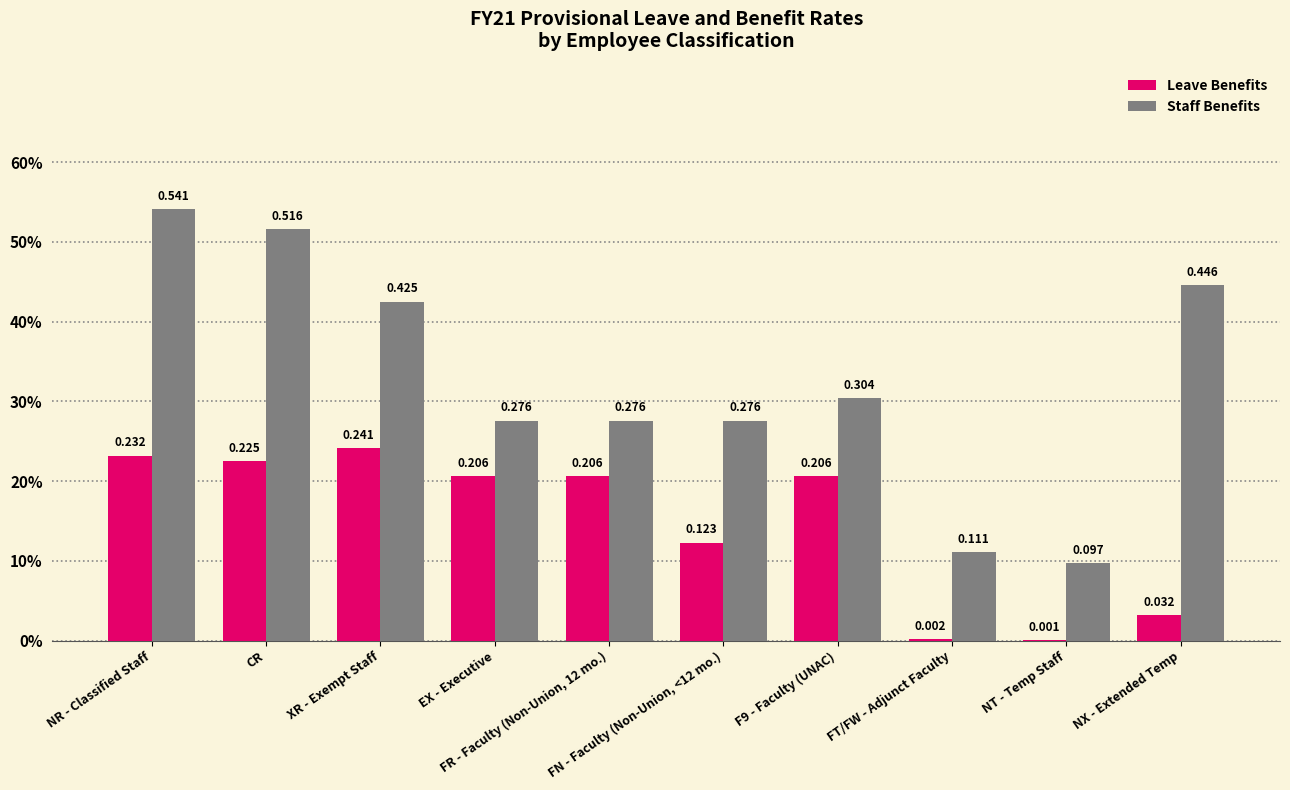

Is it true that Staff Benefits equals 0.4 at NX - Extended Temp?

True